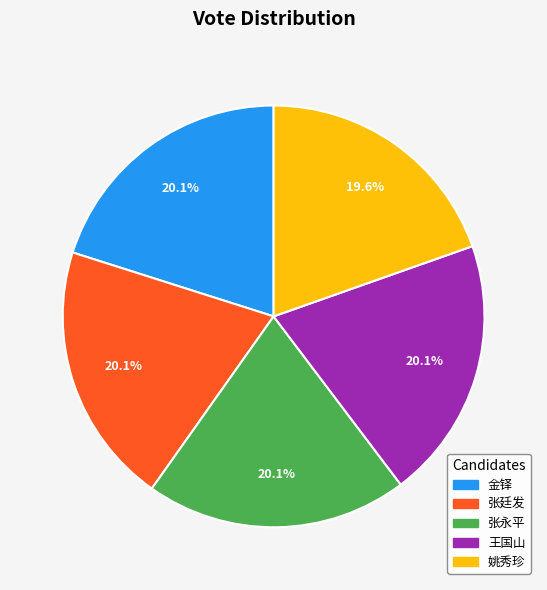

Is it true that 姚秀珍 is 32% of the pie?

False